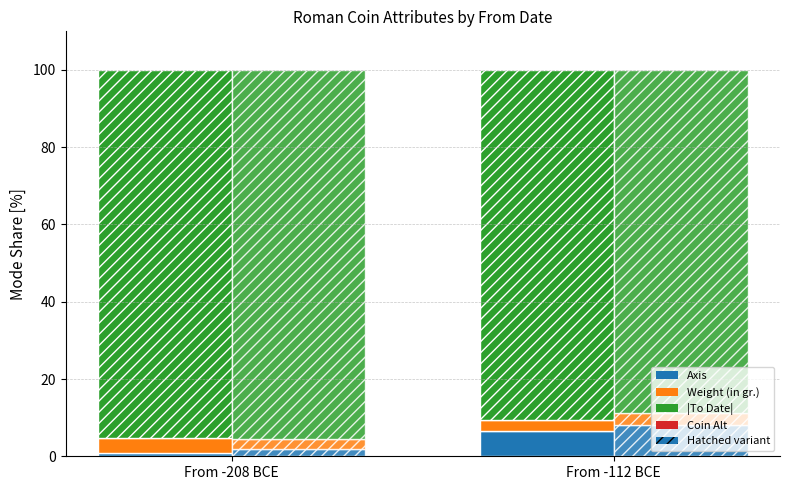

What is the spread (max minus min) of values at From -208 BCE?

94.3